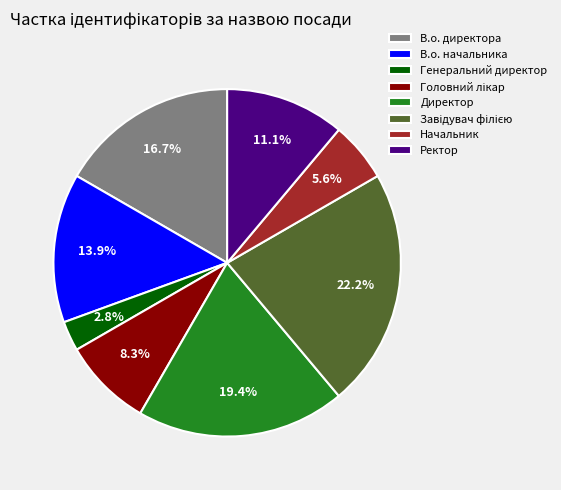

Does Начальник represent more than half of the total?

No